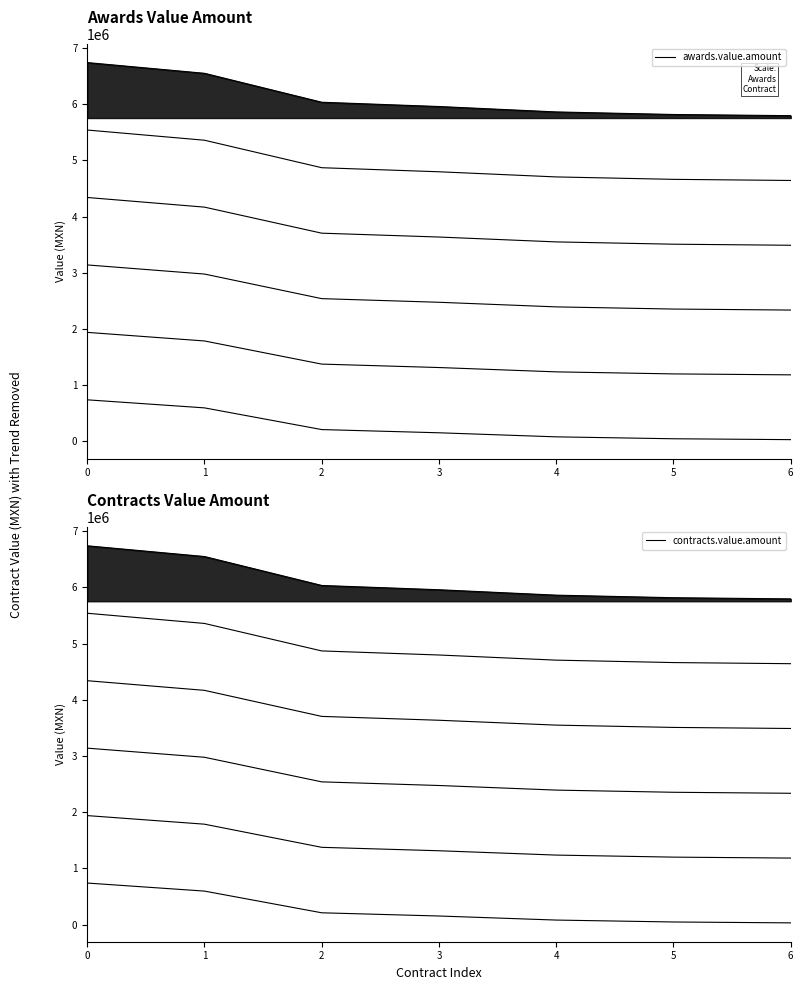

Which label corresponds to the smallest value in the chart?

6